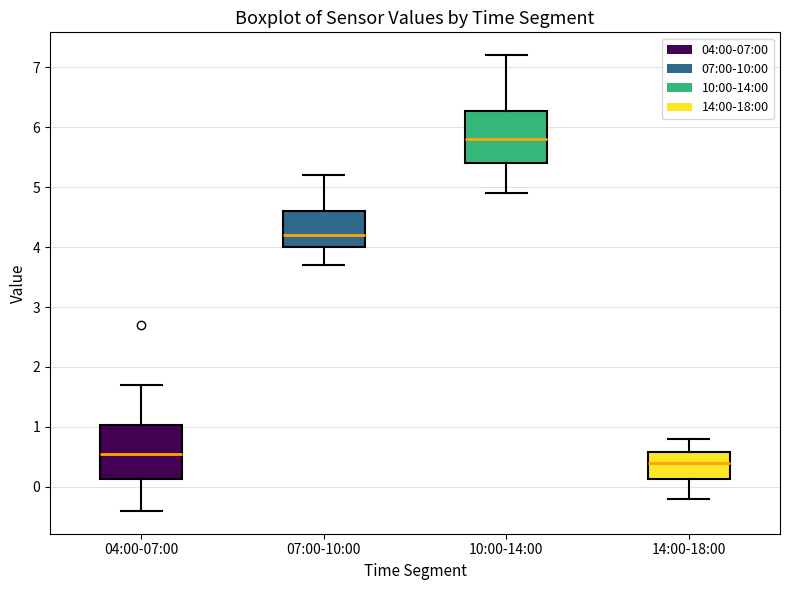

Reading left to right, read every box against the y-axis: the position of its median line, the range the box covers, and the ends of its whiskers. The values are not printed on the chart, so give them approximately, as read against the axis.

04:00-07:00: median 0.6, box 0.1 to 1.0, whiskers -0.4 to 1.7
07:00-10:00: median 4.2, box 4.0 to 4.6, whiskers 3.7 to 5.2
10:00-14:00: median 5.8, box 5.4 to 6.3, whiskers 4.9 to 7.2
14:00-18:00: median 0.4, box 0.1 to 0.6, whiskers -0.2 to 0.8